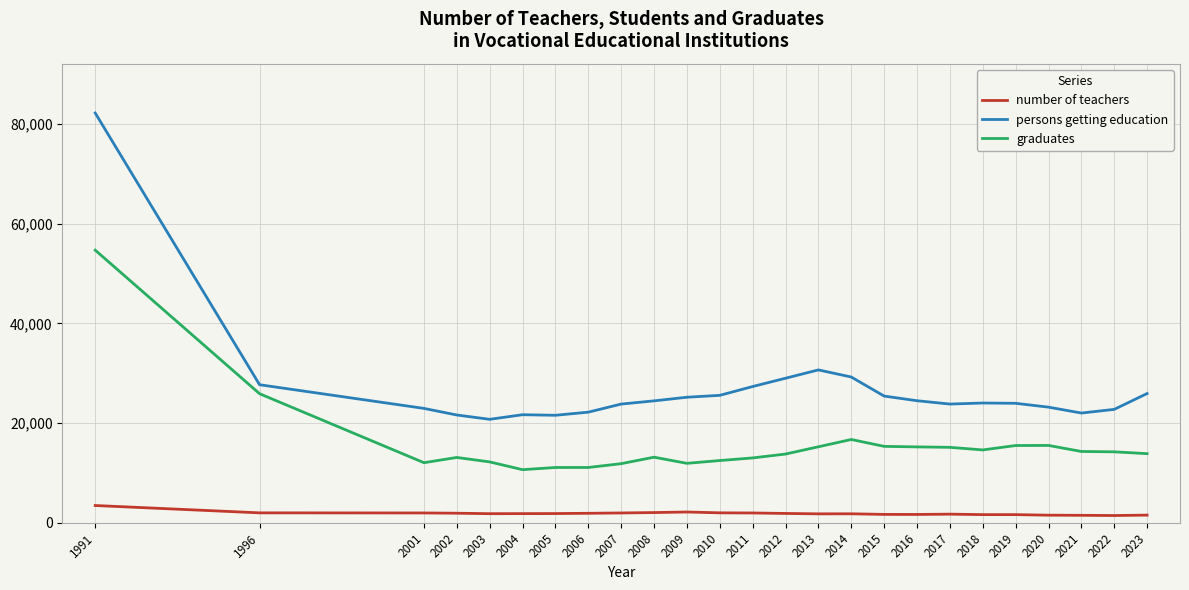

Which series has the largest range (max minus min)?

persons getting education